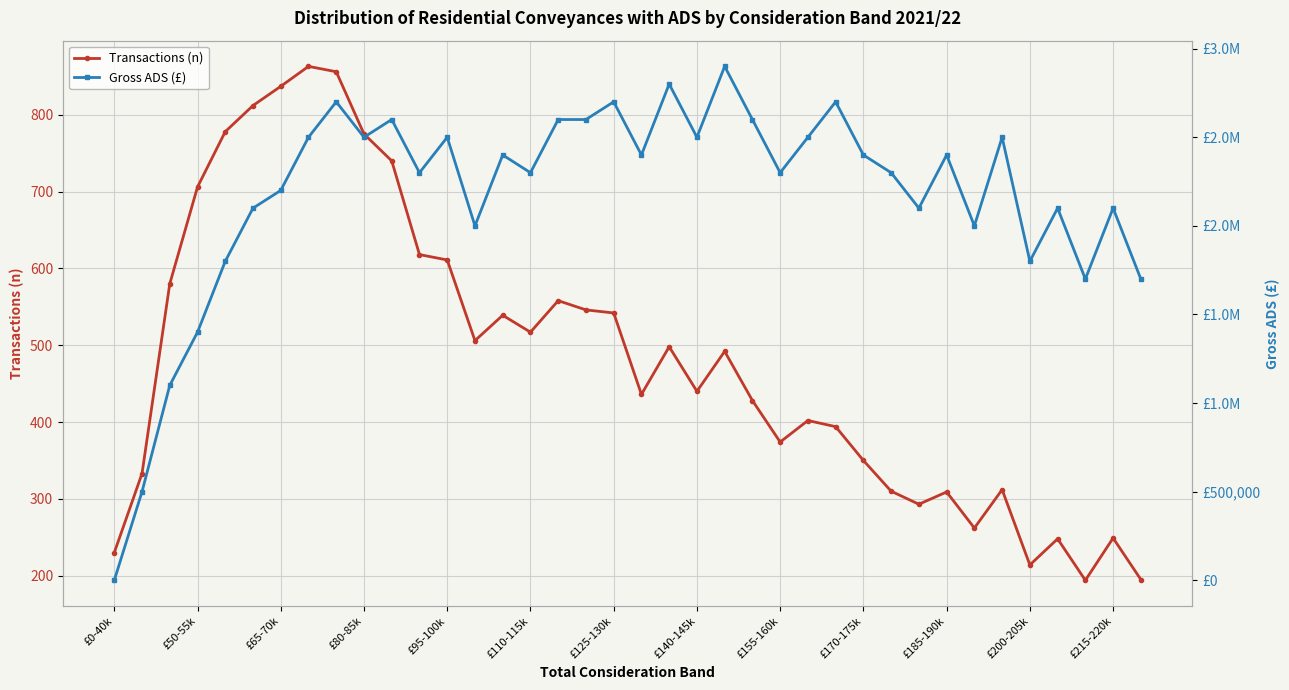

At which category is the sum across all series the highest?

22